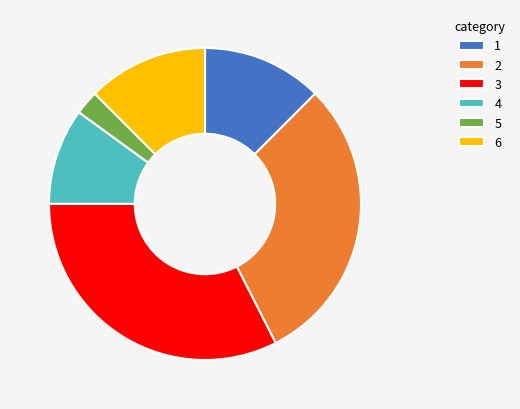

Which slice is the smallest?

5